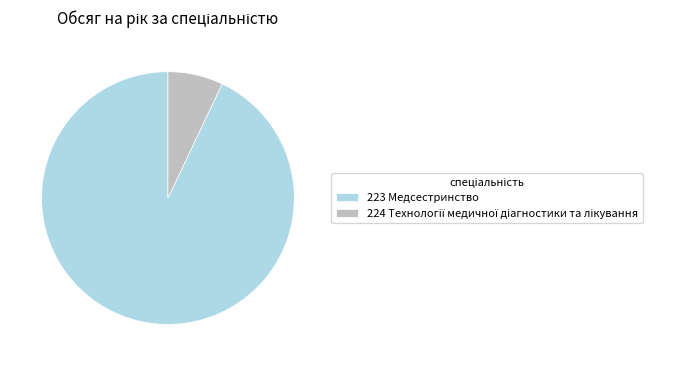

How many slices are in this pie chart?

2